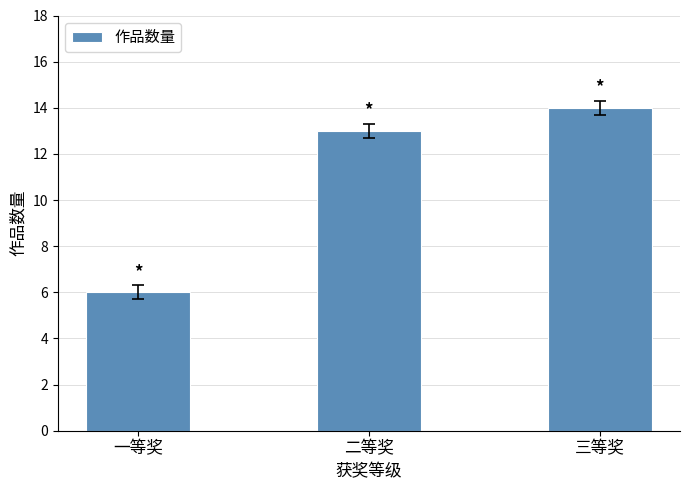

Reading left to right, list all the values displayed in this chart.

一等奖=6	二等奖=13	三等奖=14